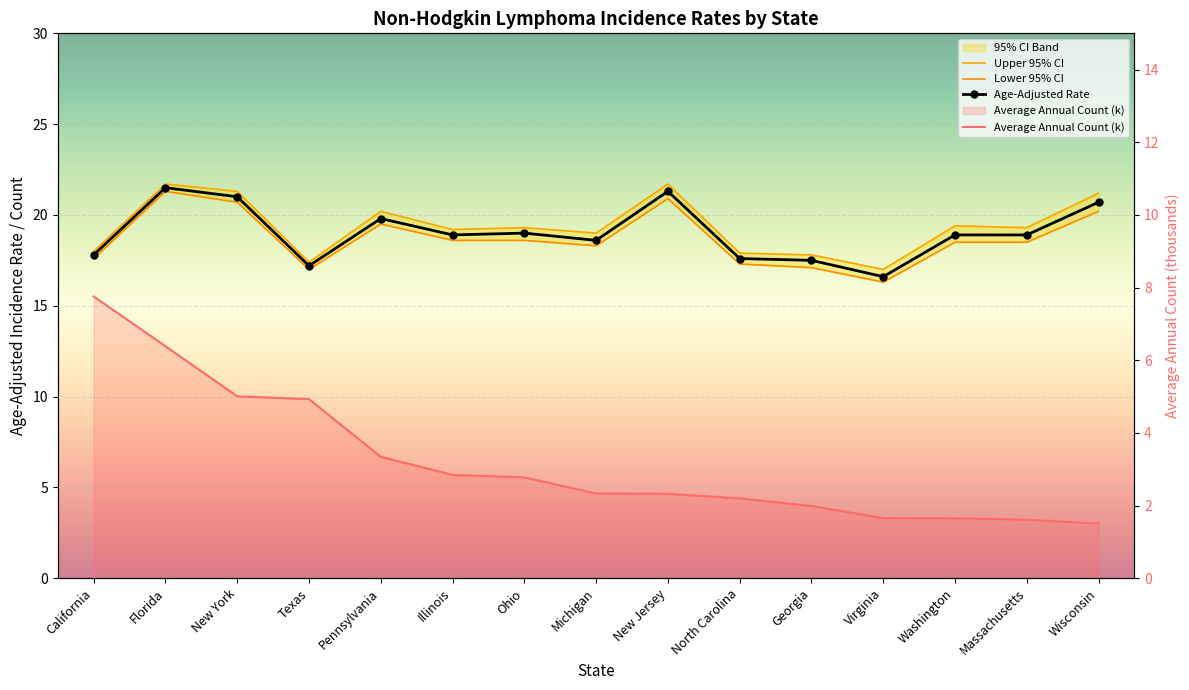

What is the label of the 9th point from the left?

New Jersey